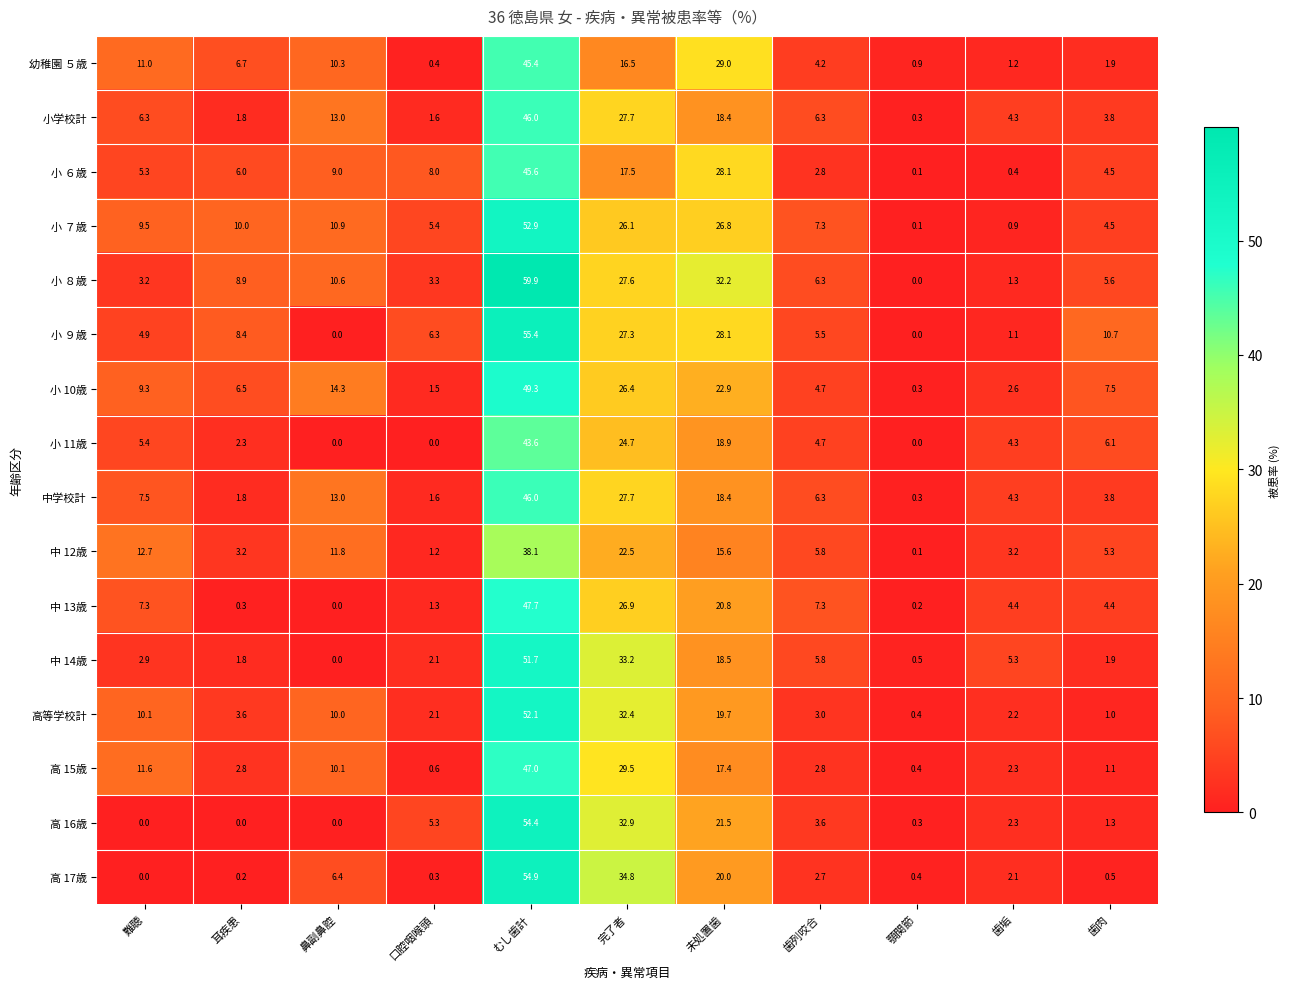

How many values in the 幼稚園 ５歳 series exceed 6?

6